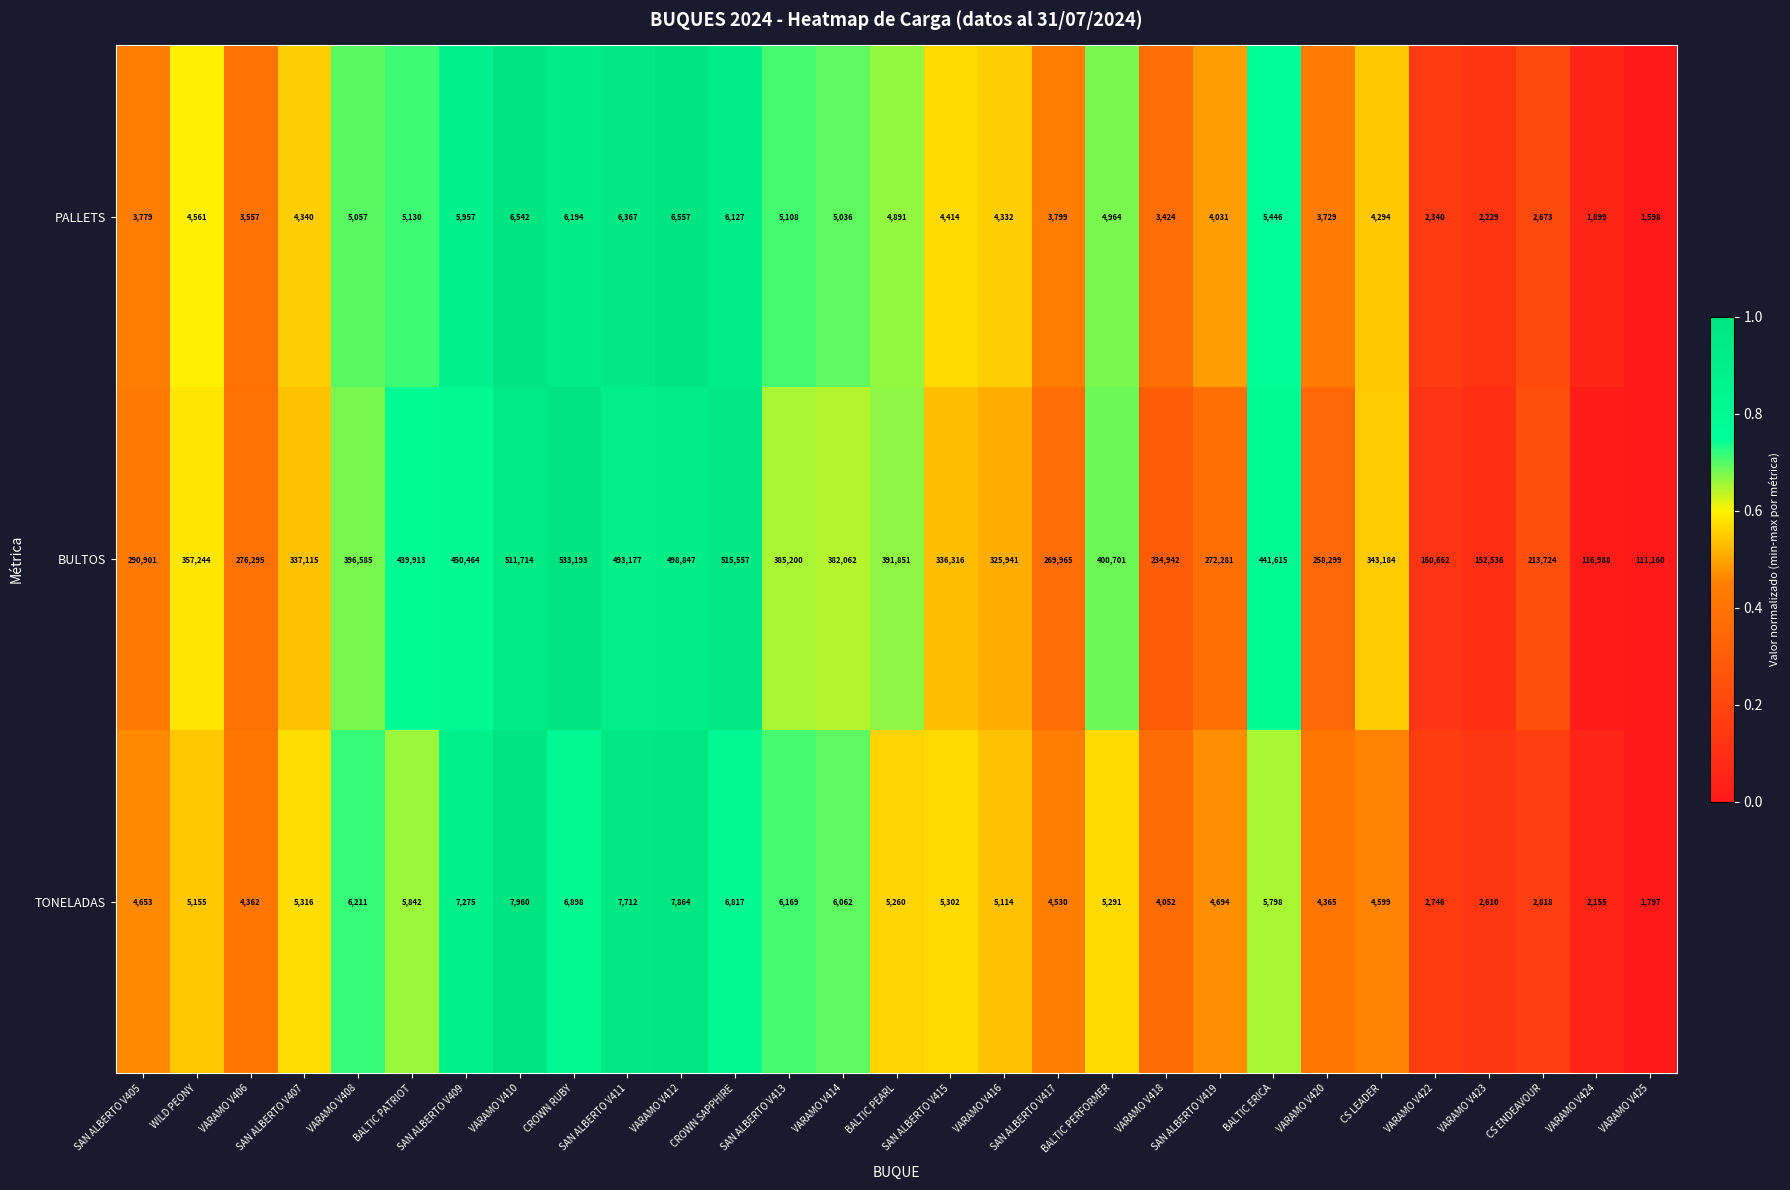

The BULTOS series shows 460401 at SAN ALBERTO V415. True or false?

False